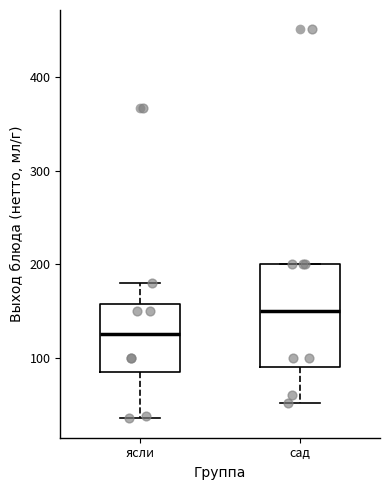

Which box's median line is the highest?

сад